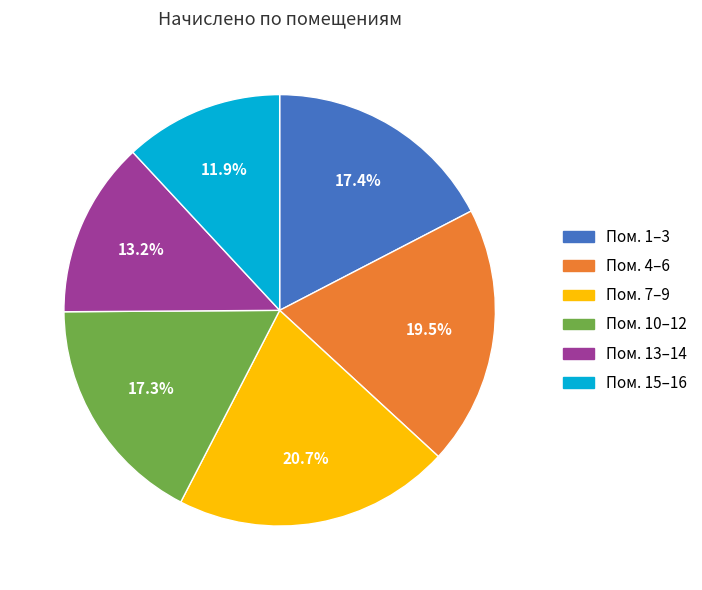

Is there a majority slice in this chart?

No